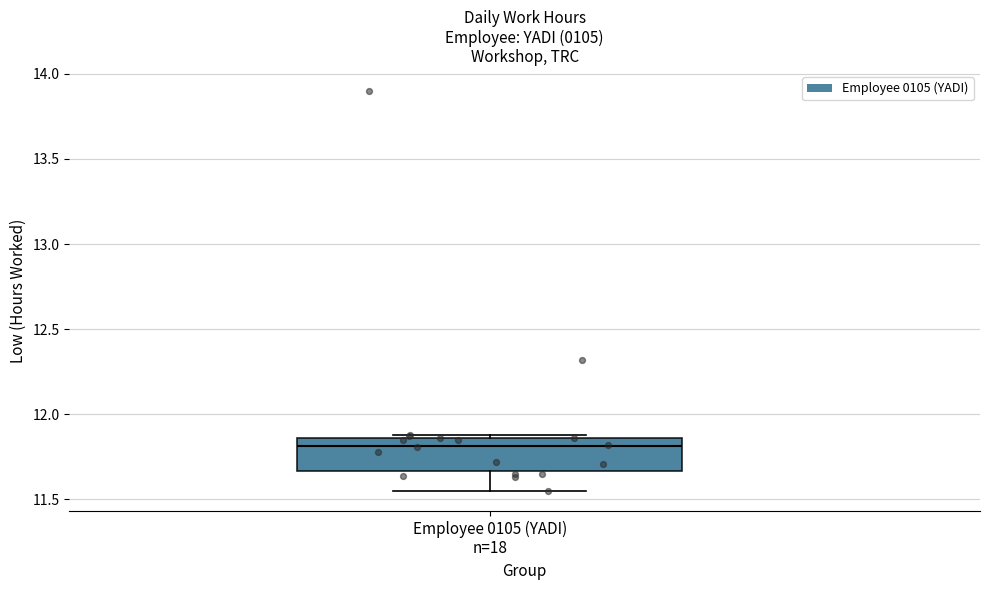

Transcribe this box plot: give where the median line is, the range the box spans, and where the two whiskers end, as read against the y-axis. The values are not printed on the chart, so give them approximately, as read against the axis.

median 11.80, box 11.65 to 11.85, whiskers 11.55 to 11.90